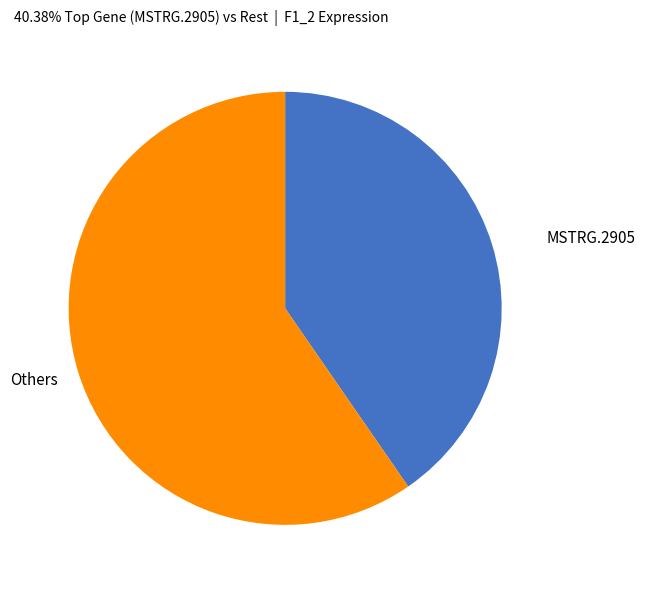

Is it true that MSTRG.2905 is 31% of the pie?

False